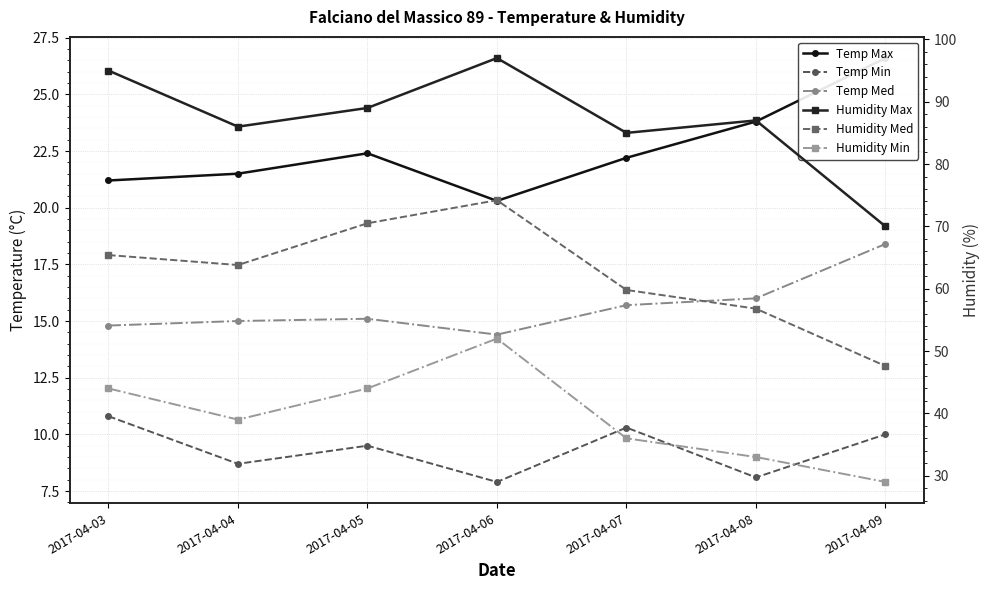

At 2017-04-08, list the series in order from largest to smallest.

Humidity Max, Humidity Med, Humidity Min, Temp Max, Temp Med, Temp Min